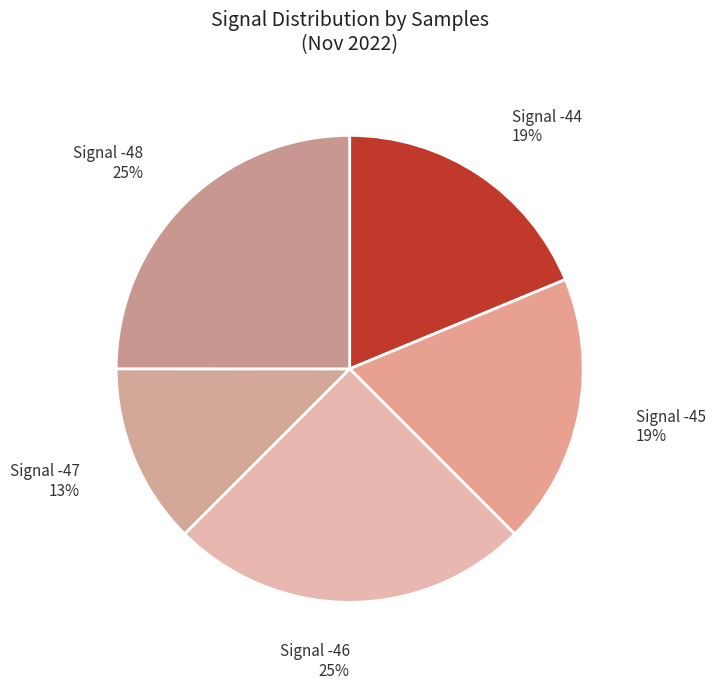

How many slices are in this pie chart?

5